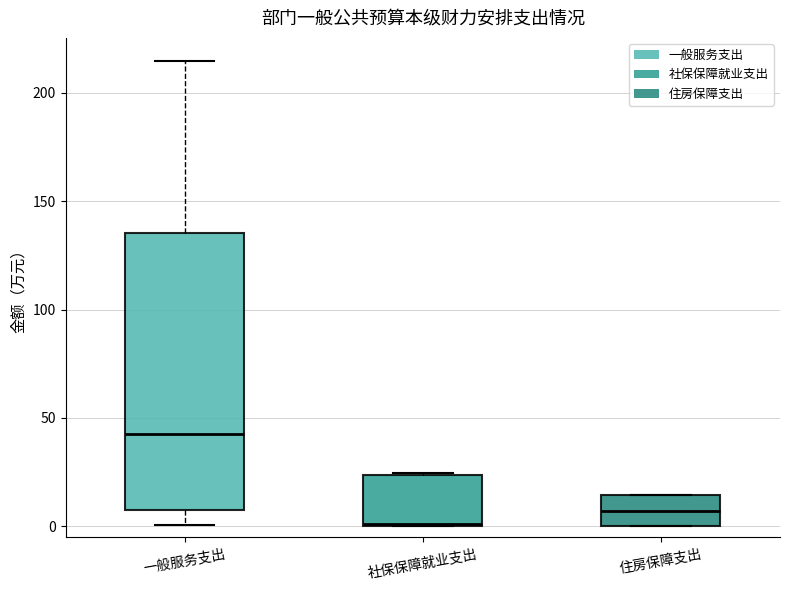

Reading left to right, transcribe this box plot: for each box, give where its median line is, the range the box spans, and where its two whiskers end, as read against the y-axis. The values are not printed on the chart, so give them approximately, as read against the axis.

一般服务支出: median 40, box 10 to 135, whiskers 0 to 215
社保保障就业支出: median 0, box 0 to 25, whiskers 0 to 25
住房保障支出: median 5, box 0 to 15, whiskers 0 to 15